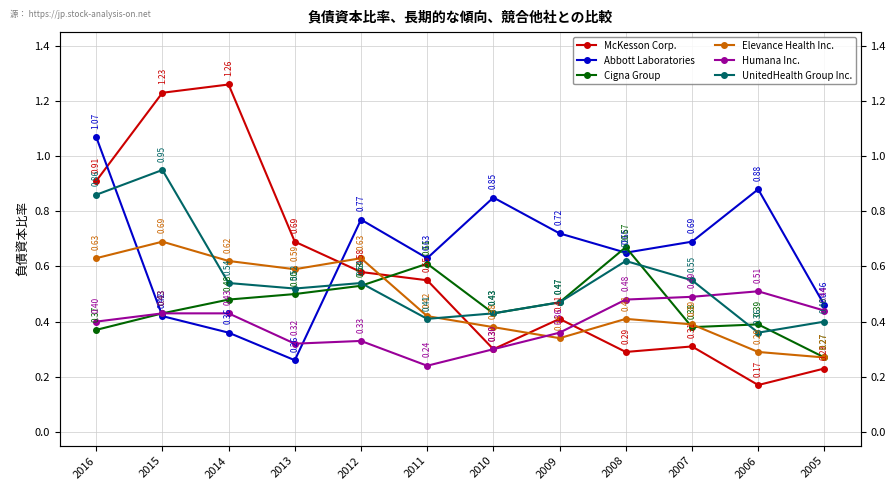

What are all the series names shown in the legend?

McKesson Corp., Abbott Laboratories, Cigna Group, Elevance Health Inc., Humana Inc., UnitedHealth Group Inc.